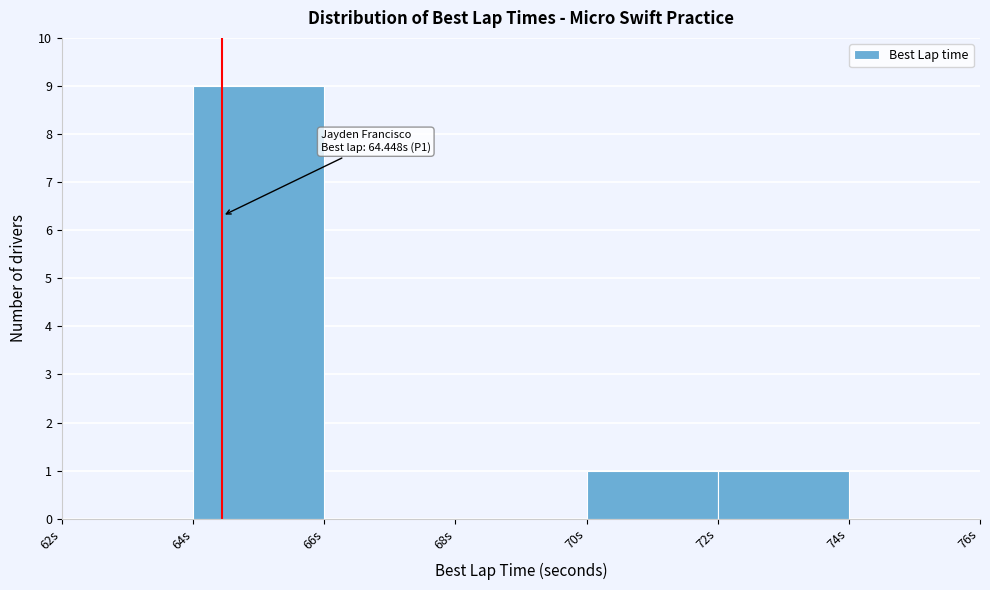

Which range on the x-axis has the tallest bar?

64 to 66